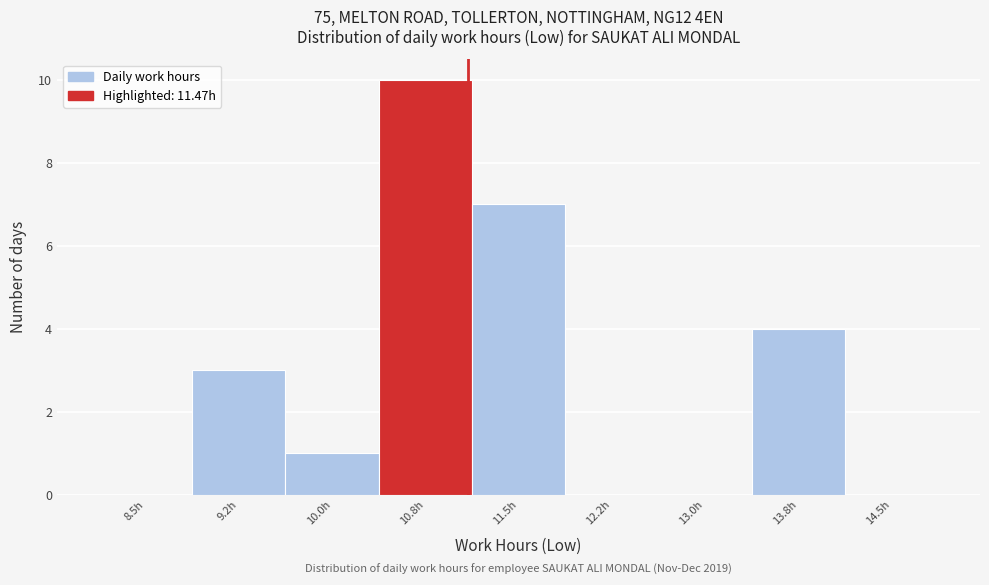

Reading right to left, transcribe all the data shown in this chart.

14.5h=0	13.8h=4	13.0h=0	12.2h=0	11.5h=7	10.8h=10	10.0h=1	9.2h=3	8.5h=0